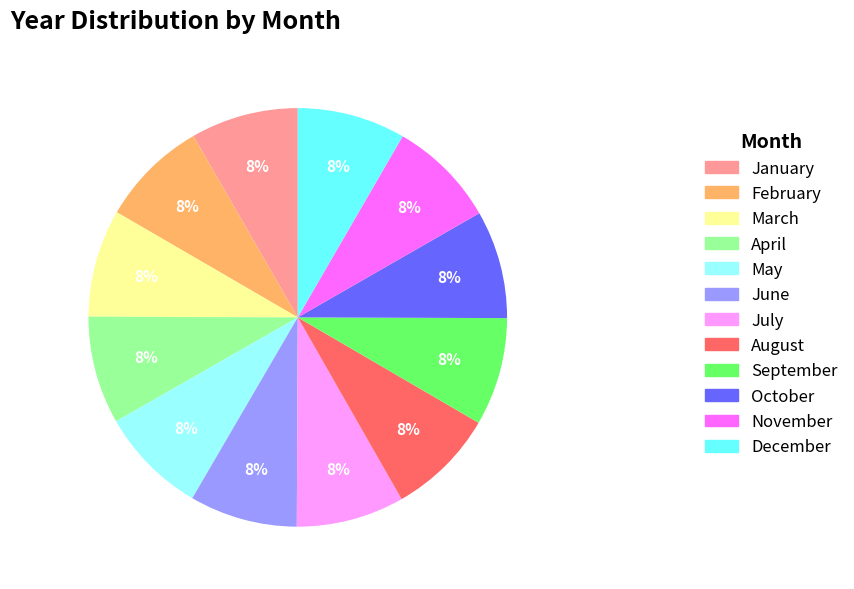

The January slice represents 8% of the pie. True or false?

True